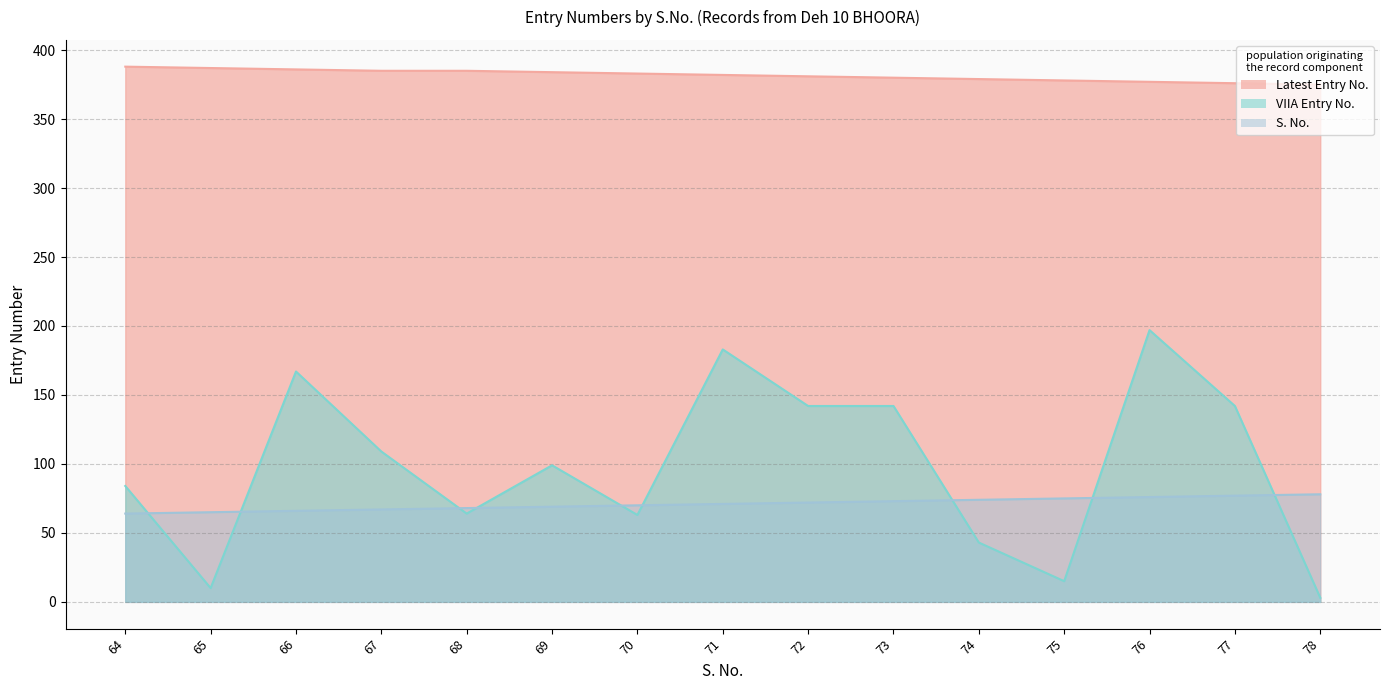

What are all the series names shown in the legend?

Latest Entry No., S. No., VIIA Entry No.